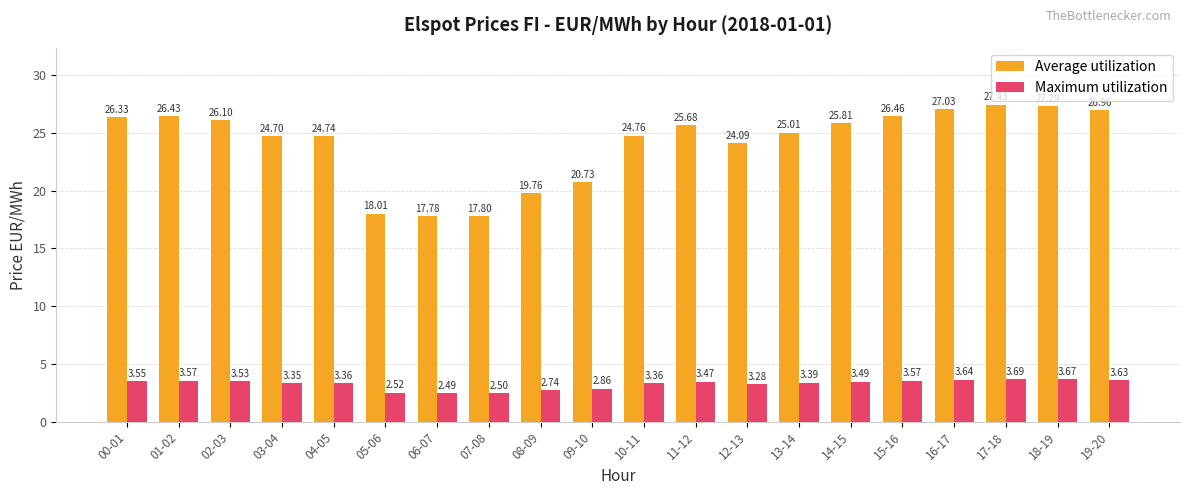

What is the sum of the Maximum utilization values at 09-10 and 04-05?

6.2